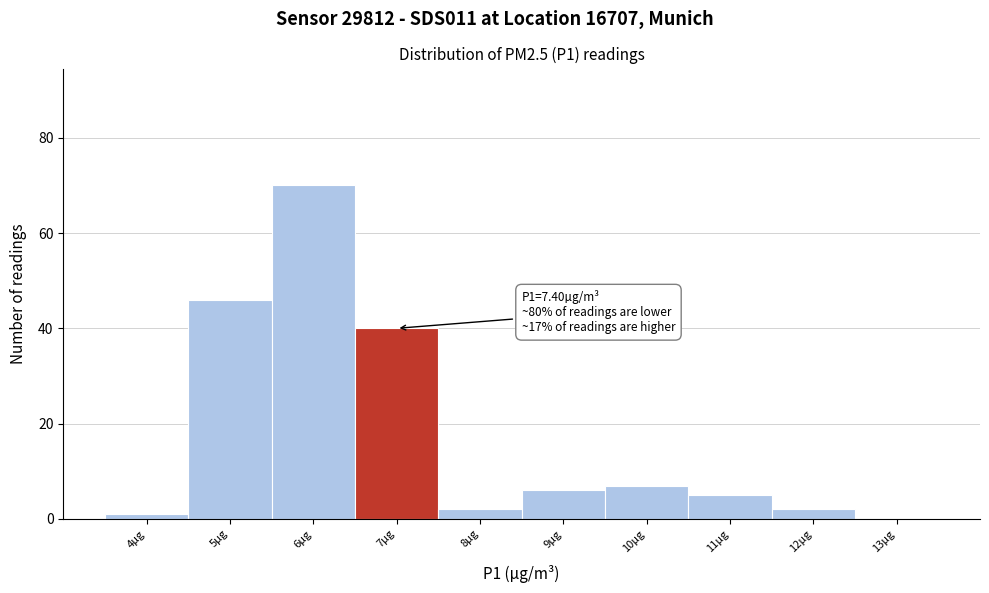

Reading left to right, list all the values displayed in this chart.

4µg=1	5µg=46	6µg=70	7µg=40	8µg=2	9µg=6	10µg=7	11µg=5	12µg=2	13µg=0